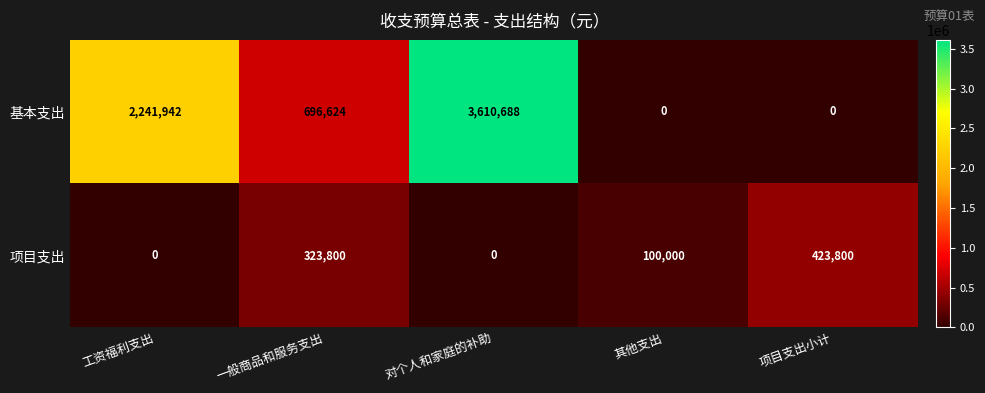

What is the difference between the highest and lowest values at 对个人和家庭的补助?

3610688